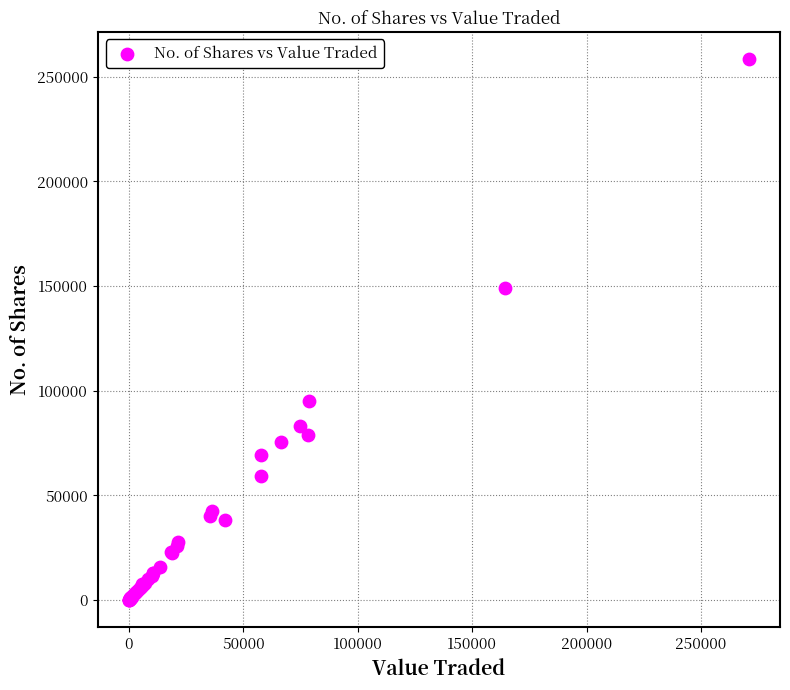

What Y value in the scatter plot is closest to 129307?

148922